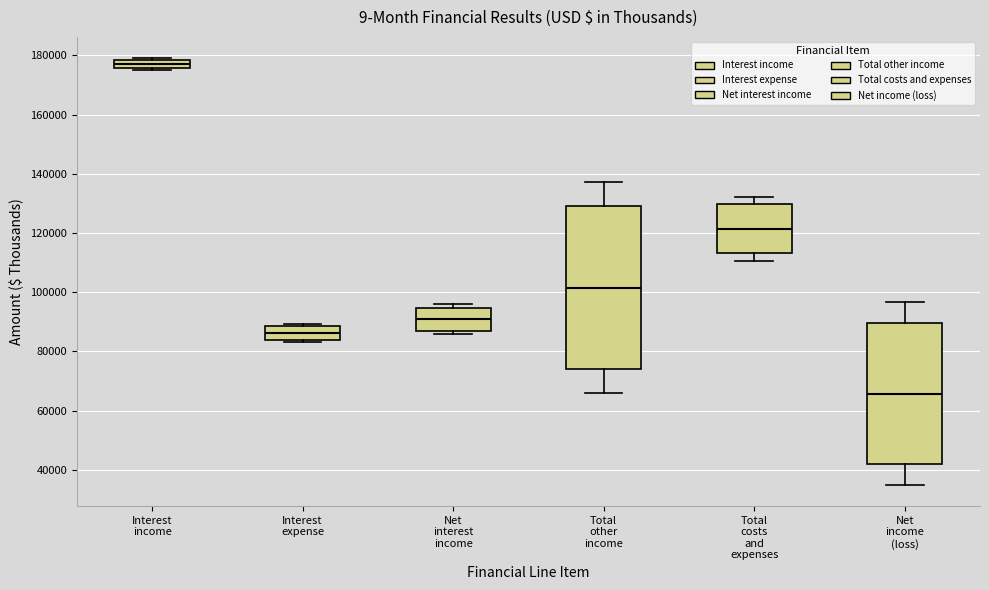

Which box's median line is the highest?

Interest income